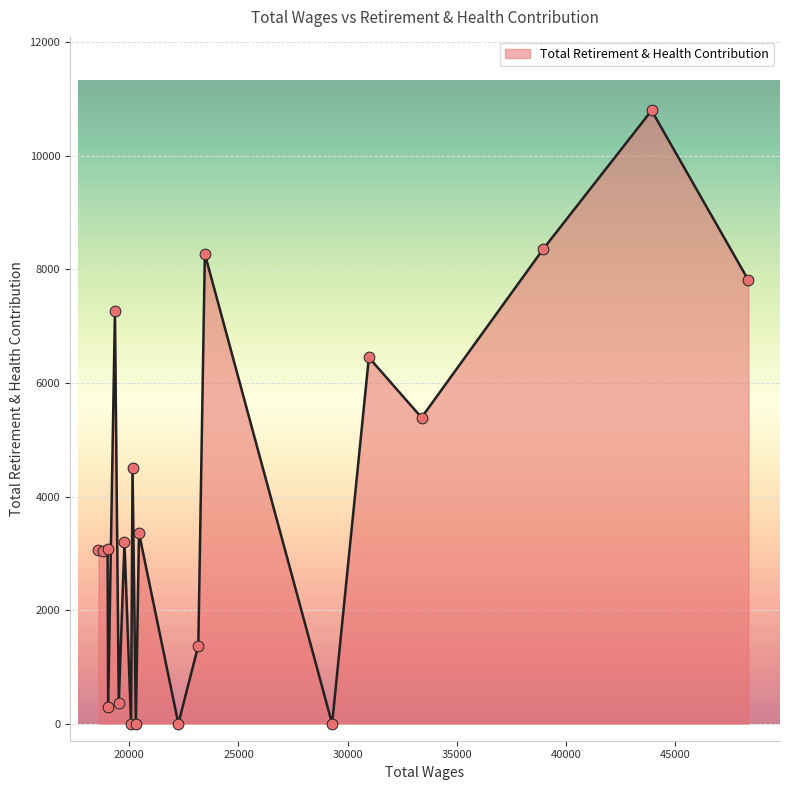

What is the difference between the maximum and minimum values?

10800